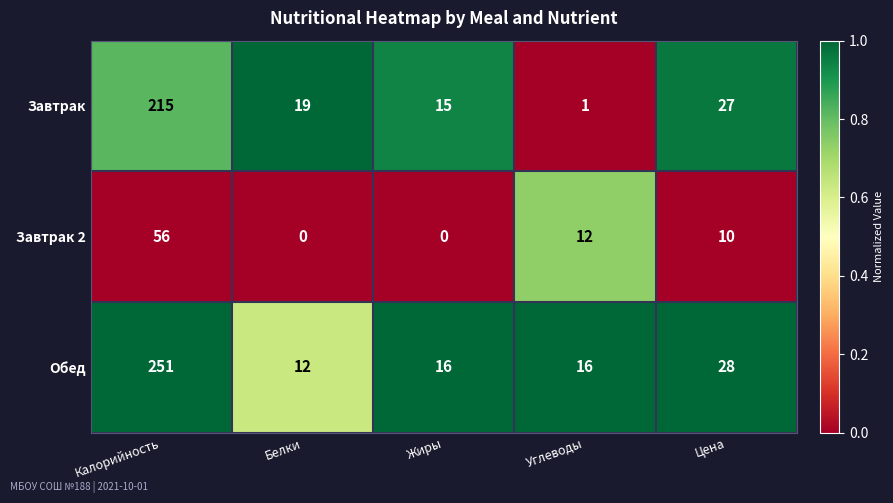

How many positive values does the Завтрак 2 series have?

3